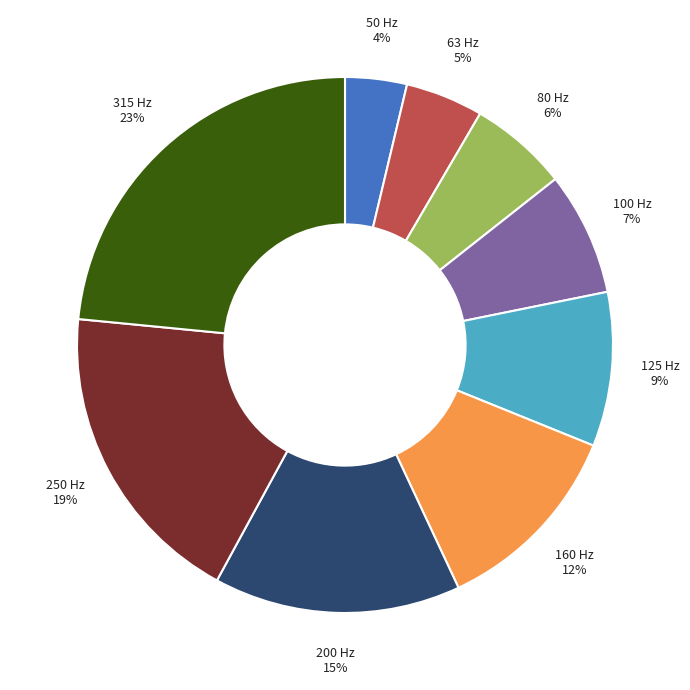

Does any single category account for the majority?

No